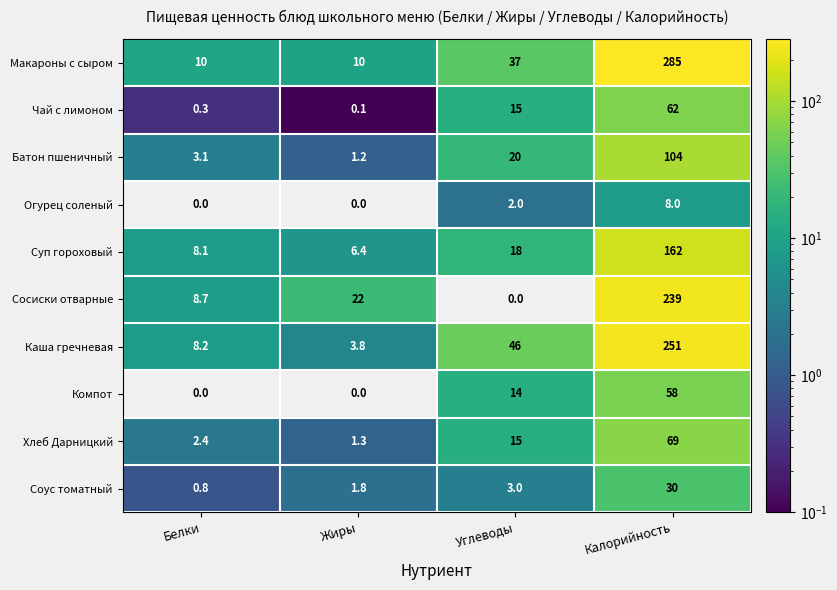

What is the average value of the Чай с лимоном series?

19.4